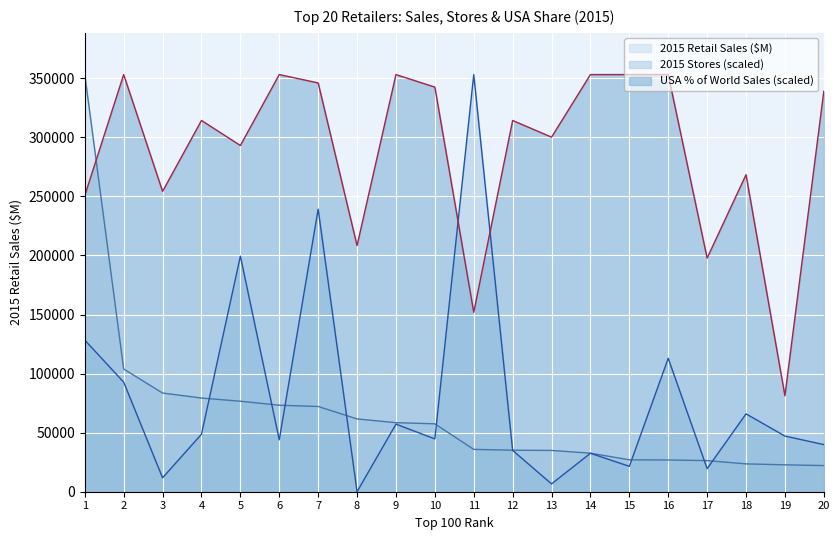

What is the difference between the second highest and minimum values in the USA % of World Sales series?

271893.2